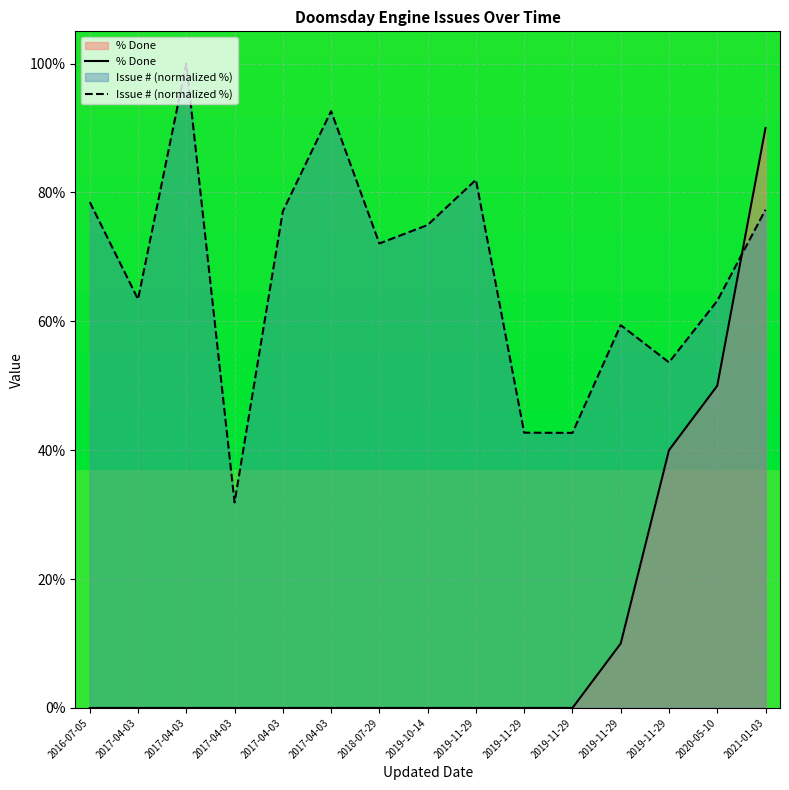

At which category does Issue # (normalized %) reach its first local peak?

2017-04-03